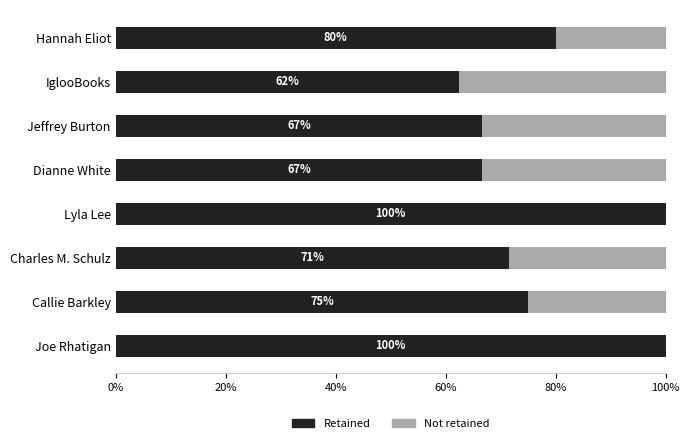

The value of Retained at Joe Rhatigan is 100.0. True or false?

True